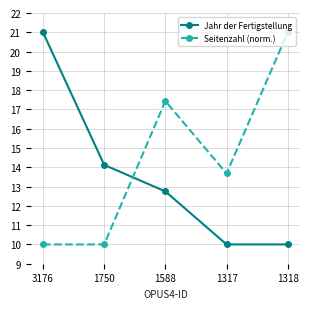

How many lines are shown in the chart?

2